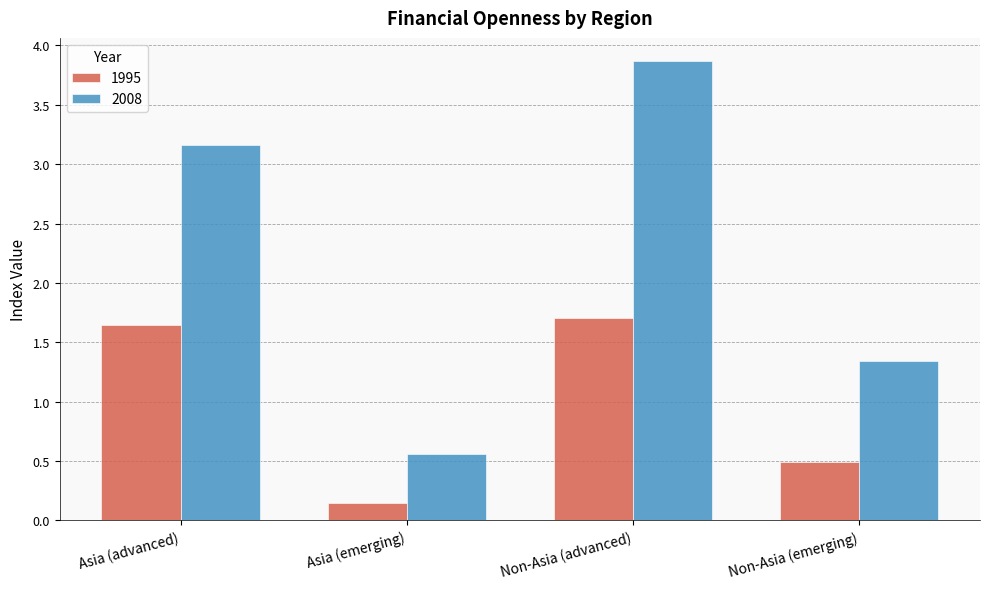

Between Non-Asia (advanced) and Non-Asia (emerging), which series saw the biggest shift?

2008